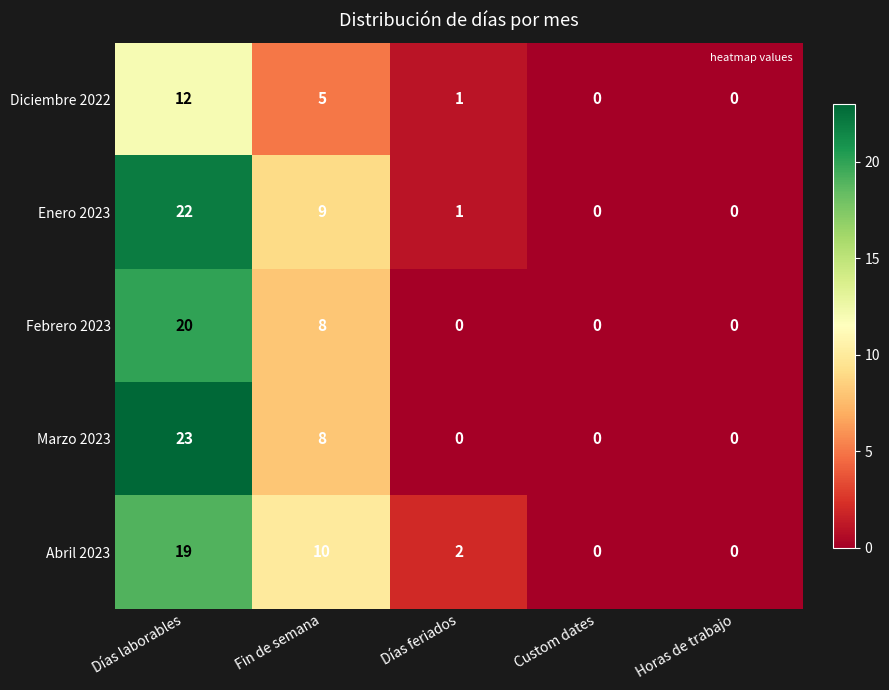

True or false: Marzo 2023 has a value of -11 at Horas de trabajo.

False